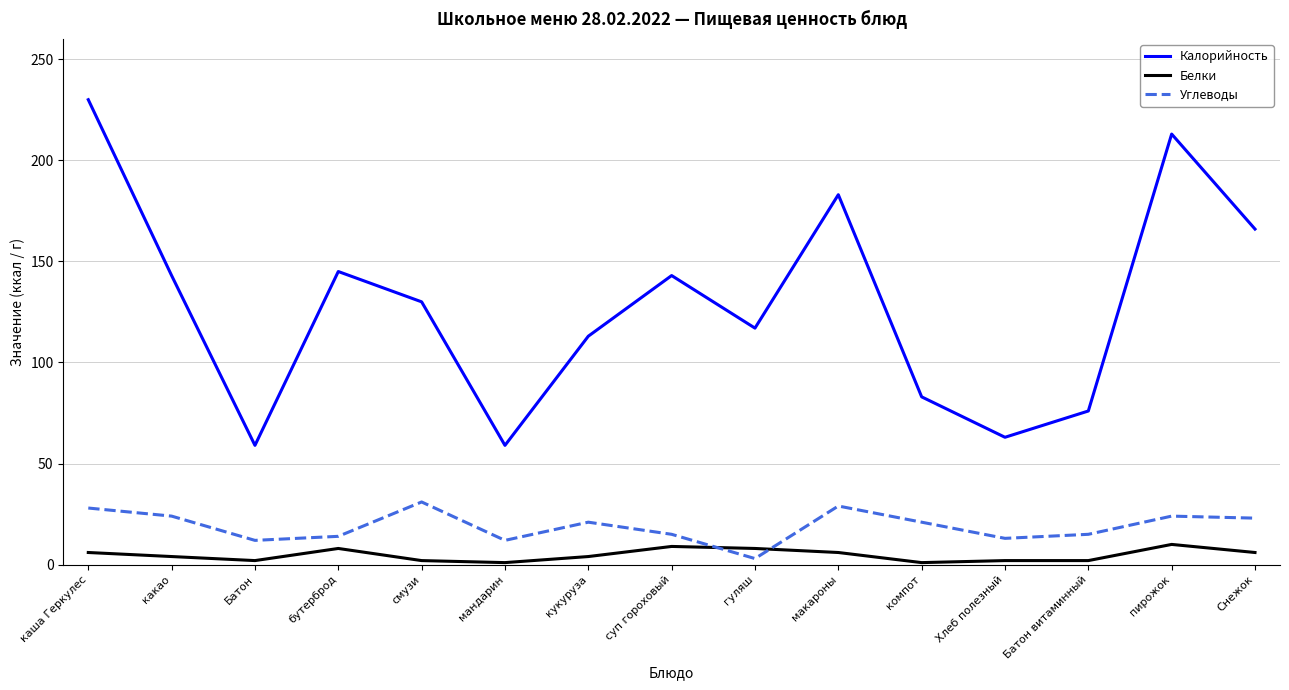

At which category is the sum across all series the highest?

каша Геркулес